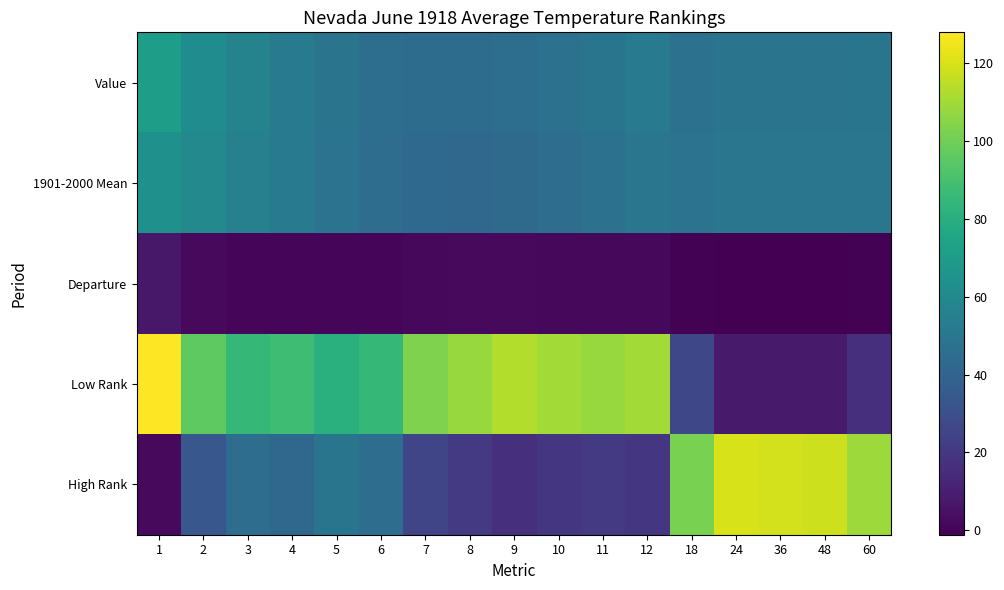

What is the difference between the highest and lowest values at 12?

108.2